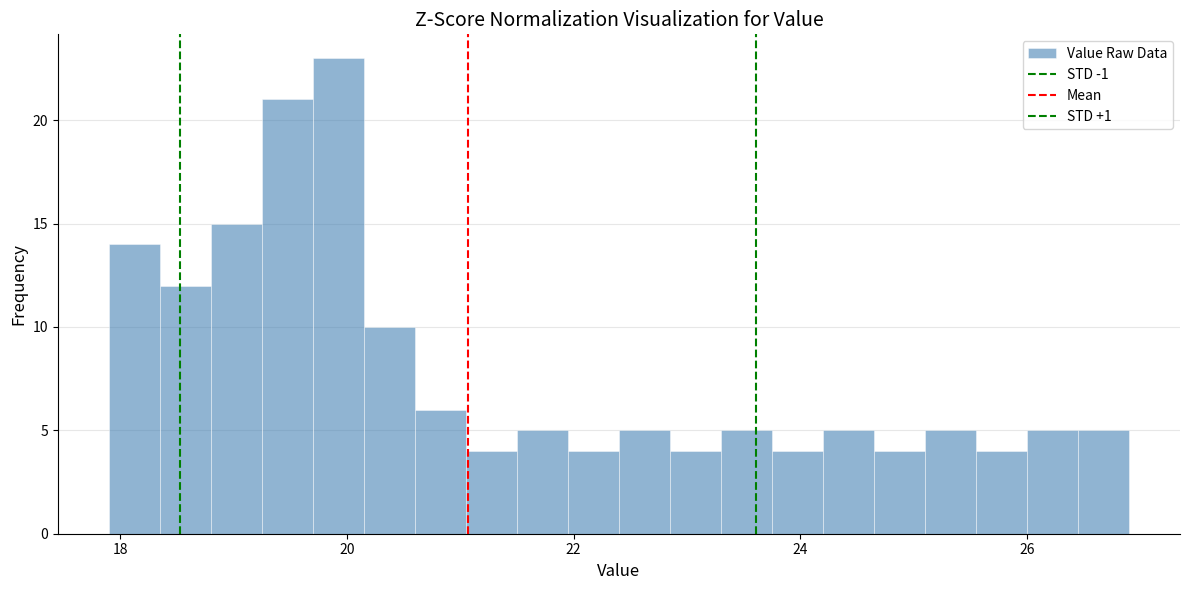

Around what value on the x-axis is the tallest bar? Give the approximate position of its centre, as read against the axis.

20.0